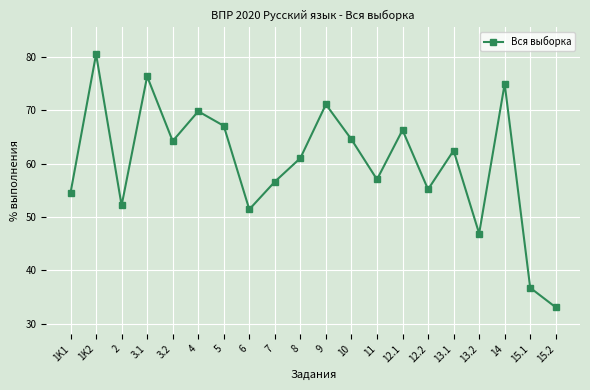

Between 12.2 and 15.2, which is larger?

12.2